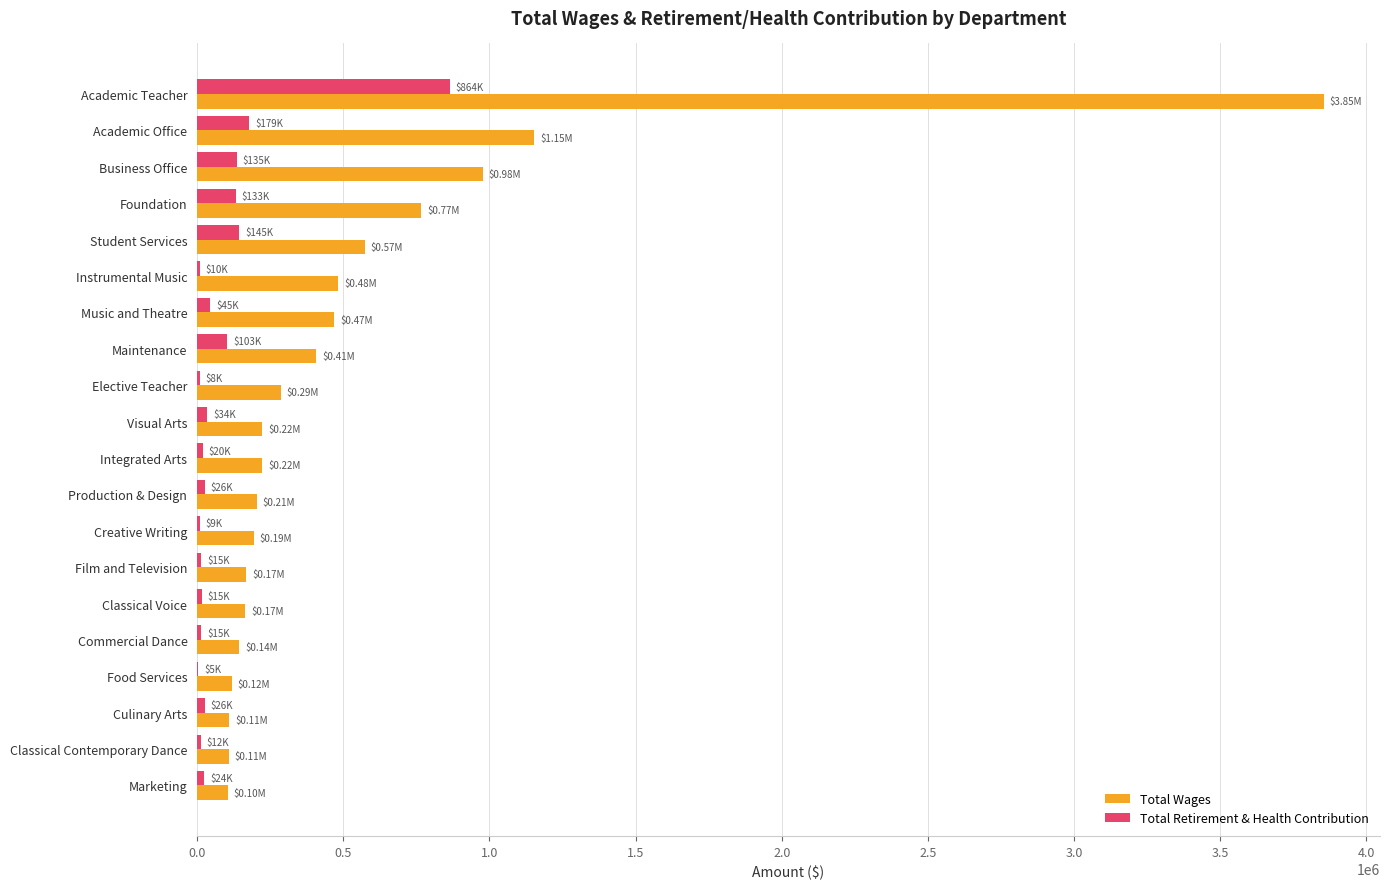

How many distinct data groups are displayed?

2